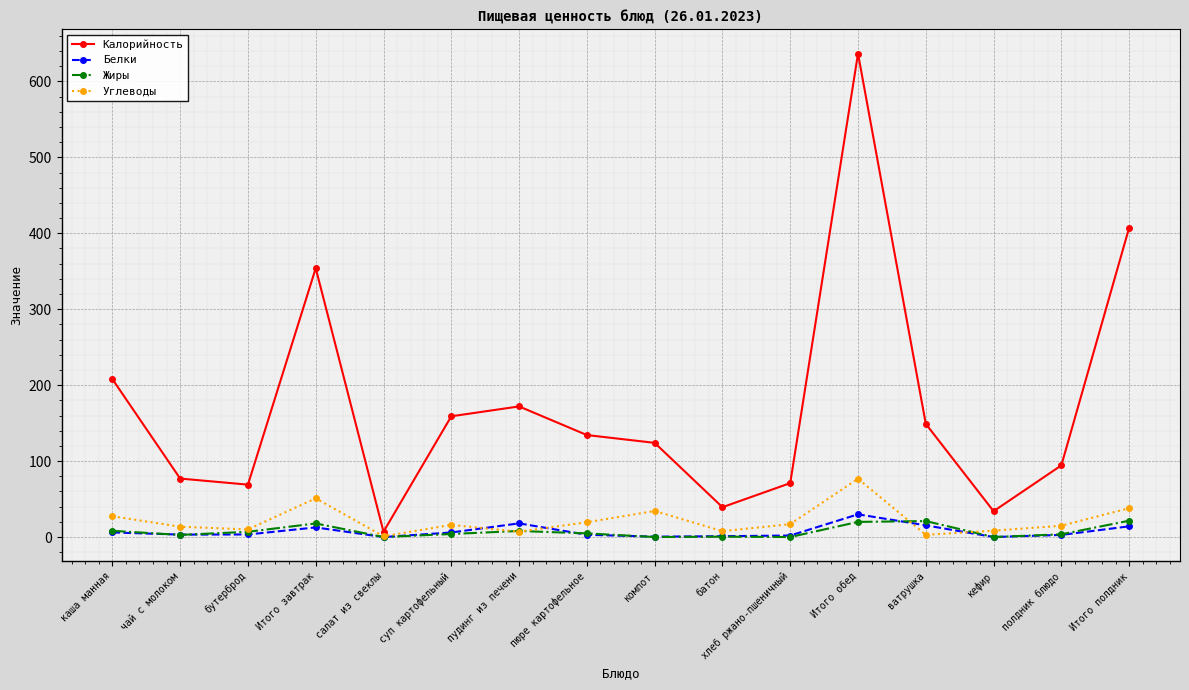

Is it true that Калорийность equals 159.0 at суп картофельный?

True